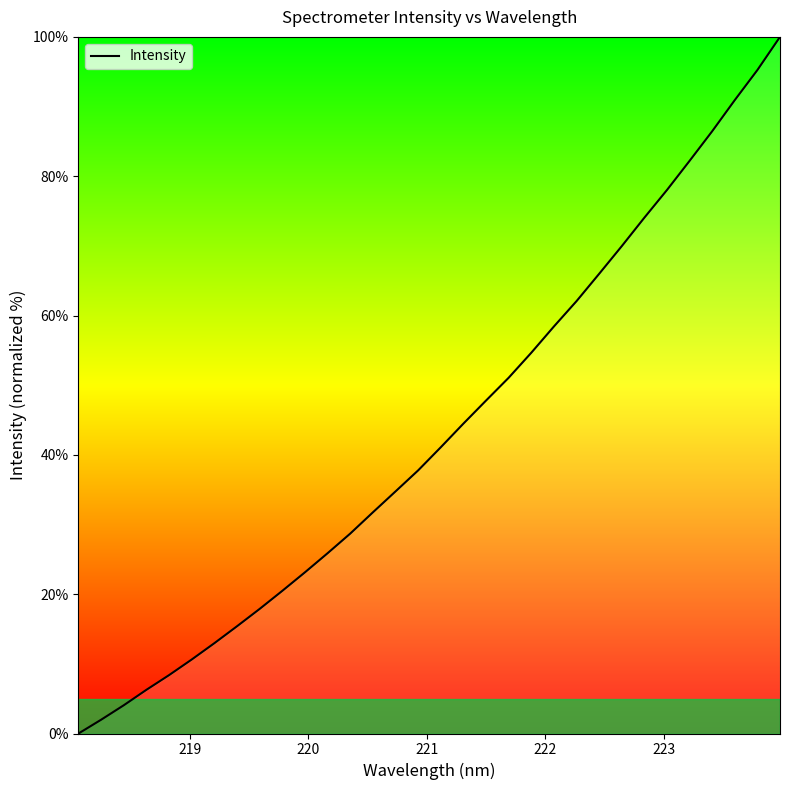

What is the maximum value shown in the chart?

100.0